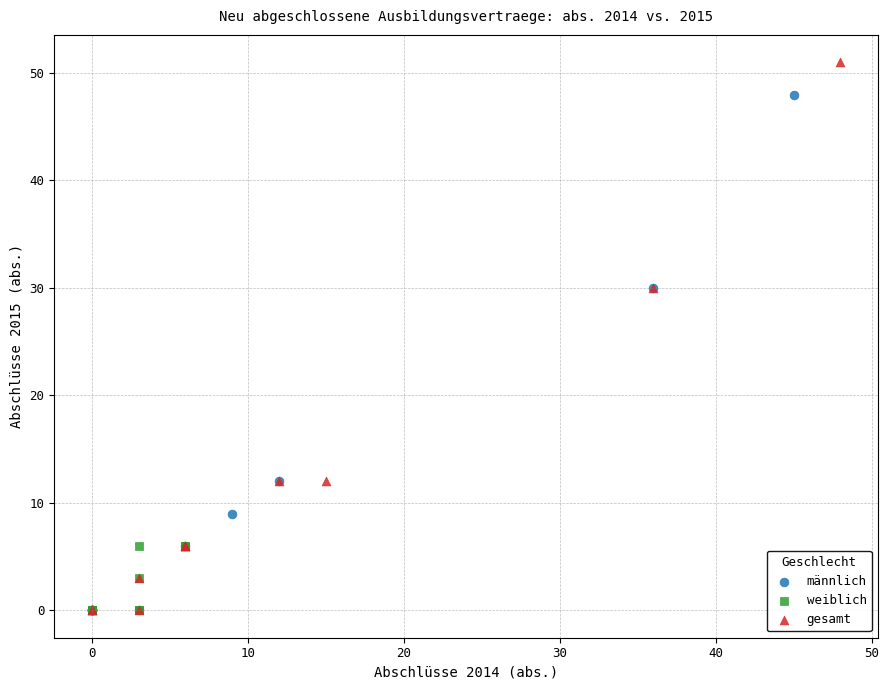

Which series has the largest Y range (max minus min)?

gesamt